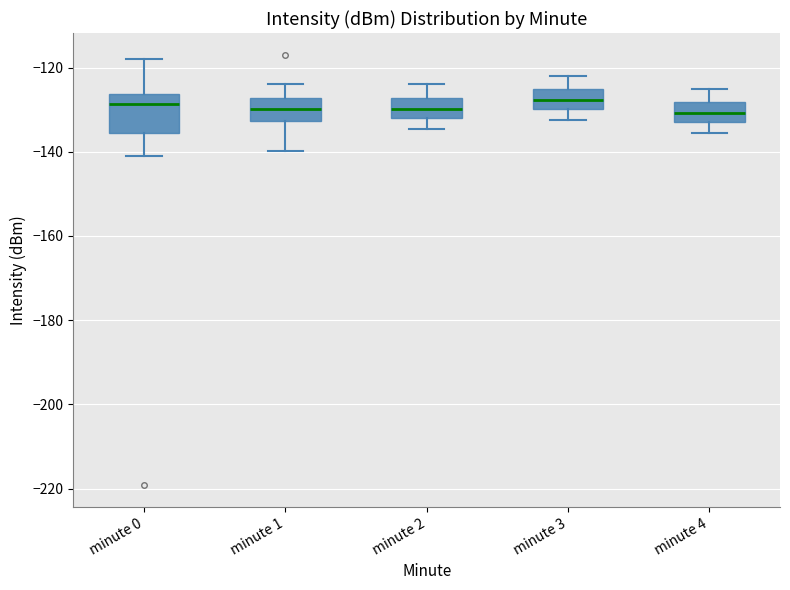

Reading left to right, transcribe this box plot: for each box, give where its median line is, the range the box spans, and where its two whiskers end, as read against the y-axis. The values are not printed on the chart, so give them approximately, as read against the axis.

minute 0: median -128, box -136 to -126, whiskers -140 to -118
minute 1: median -130, box -132 to -128, whiskers -140 to -124
minute 2: median -130, box -132 to -128, whiskers -134 to -124
minute 3: median -128, box -130 to -126, whiskers -132 to -122
minute 4: median -130, box -132 to -128, whiskers -136 to -124